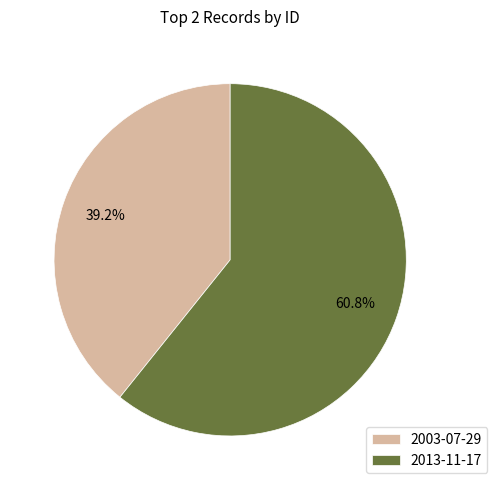

Is there any slice that represents more than half of the pie?

Yes